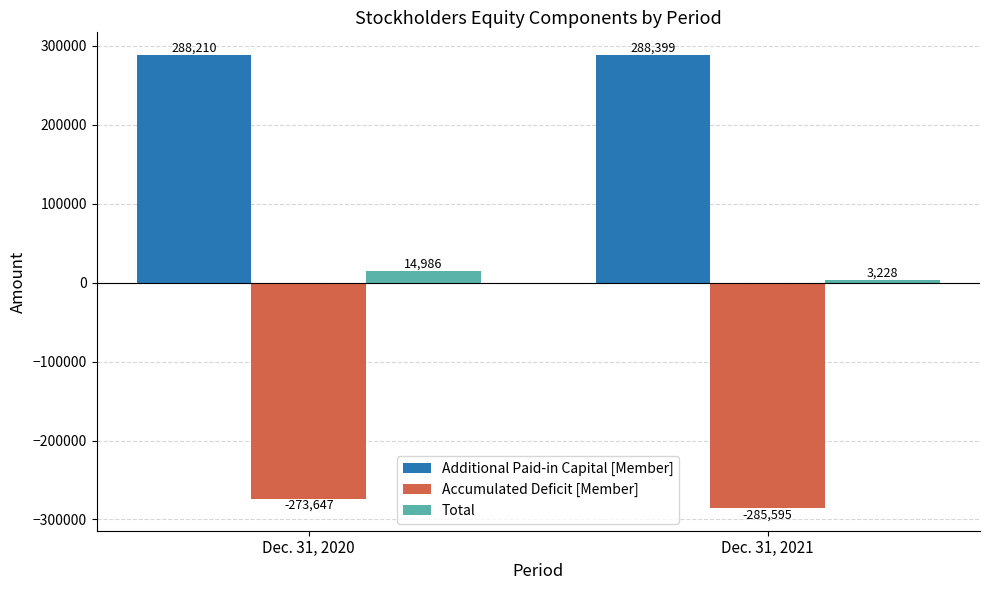

Reading right to left, transcribe all the data shown in this chart.

Additional Paid-in Capital [Member]: Dec. 31, 2021=288399	Dec. 31, 2020=288210
Accumulated Deficit [Member]: Dec. 31, 2021=-285595	Dec. 31, 2020=-273647
Total: Dec. 31, 2021=3228	Dec. 31, 2020=14986